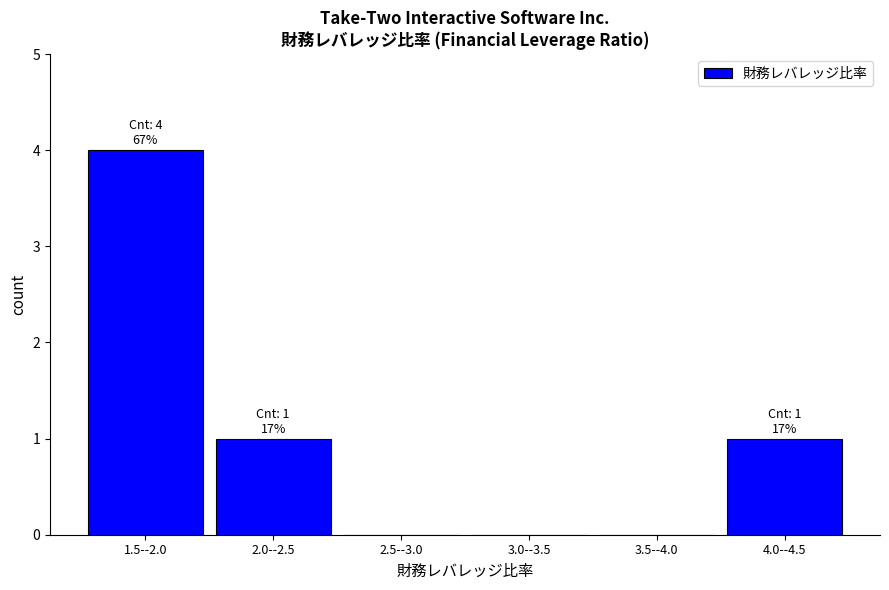

Reading left to right, what are all the values shown in this chart?

1.5--2.0=4	2.0--2.5=1	2.5--3.0=0	3.0--3.5=0	3.5--4.0=0	4.0--4.5=1